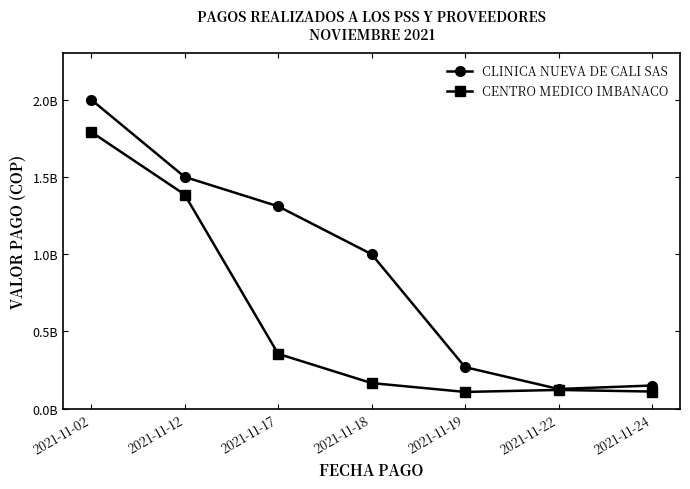

What are all the series names shown in the legend?

CLINICA NUEVA DE CALI SAS, CENTRO MEDICO IMBANACO